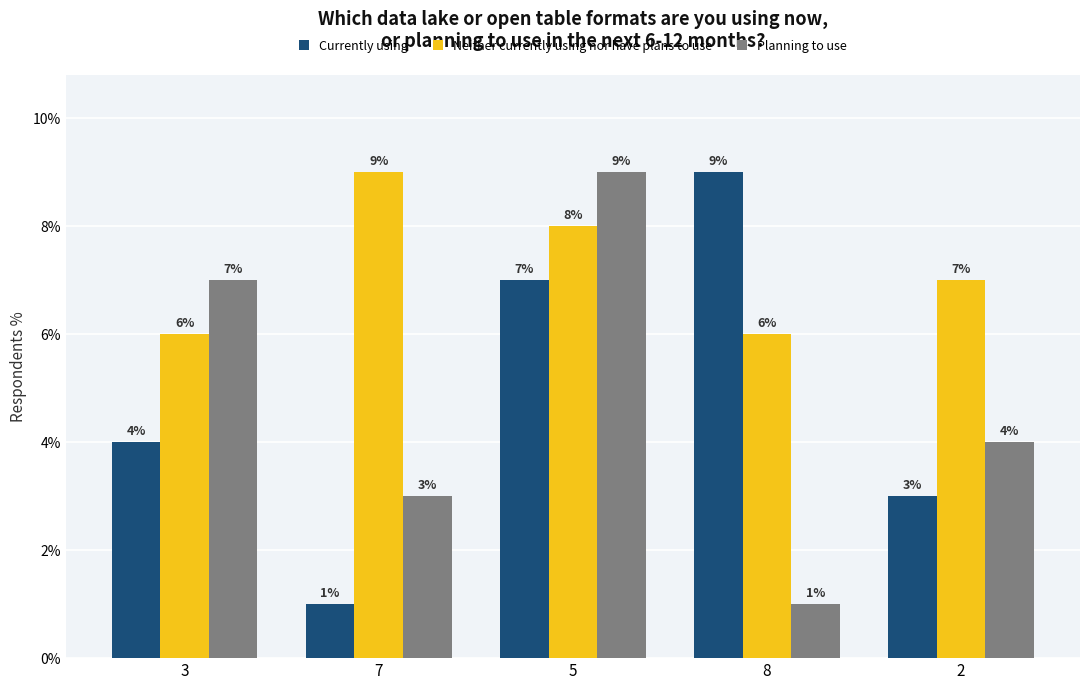

At which label does Neither currently using nor have plans to use first exceed 7?

7